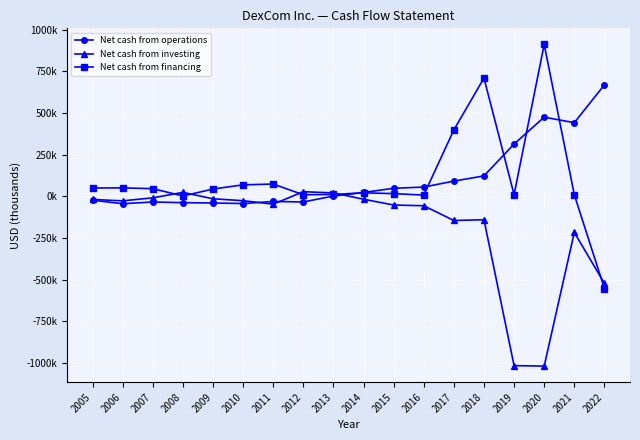

True or false: Net cash from operations and Net cash from investing intersect in this chart.

True